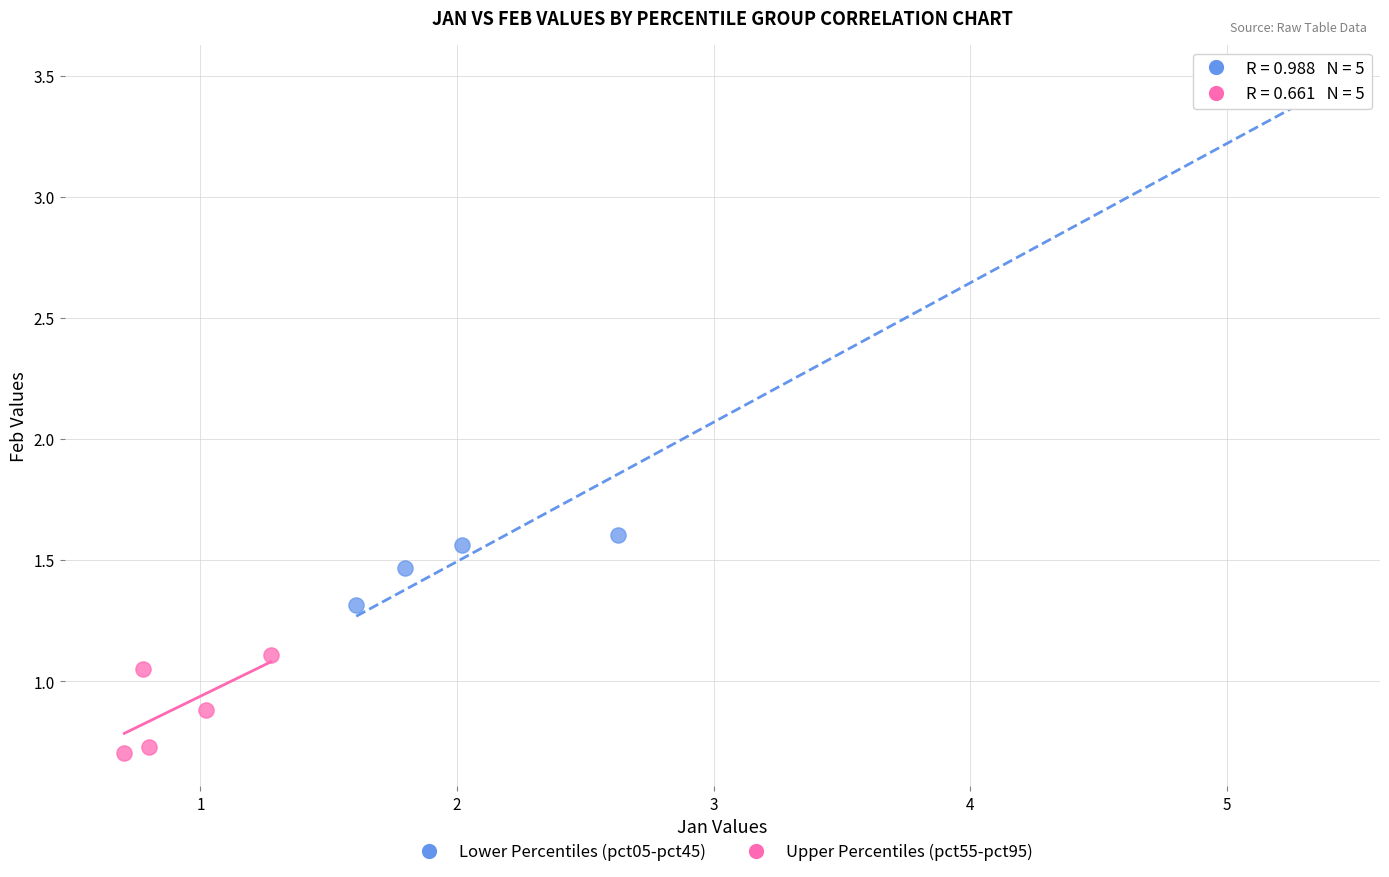

Which series has the widest spread of Y values?

Lower Percentiles (pct05-pct45)